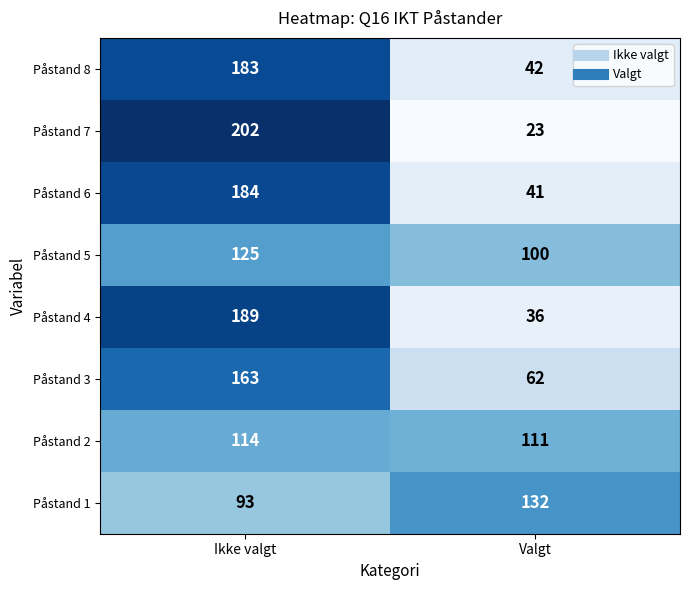

At how many categories does at least one series exceed 127?

2